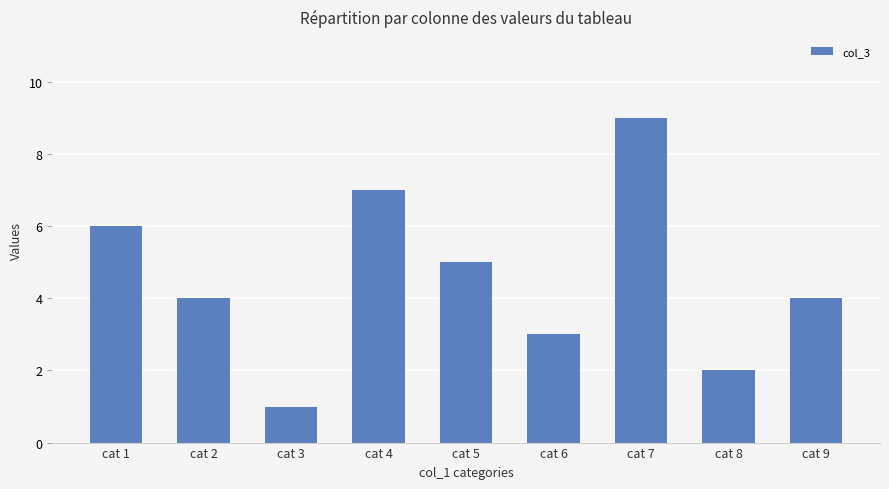

What is the difference between the values at cat 4 and cat 7?

2